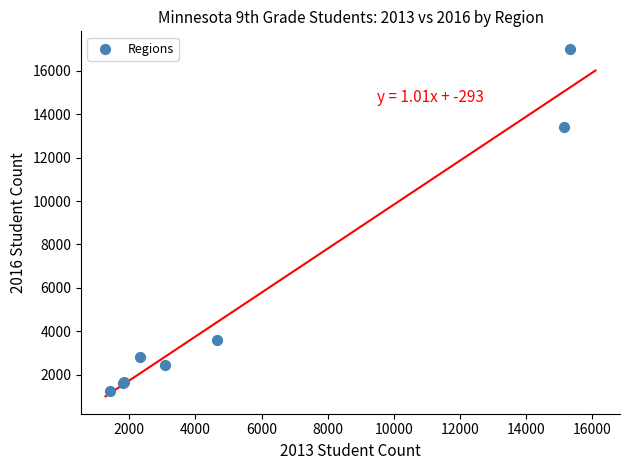

What Y value in the scatter plot is closest to 9129?

13409